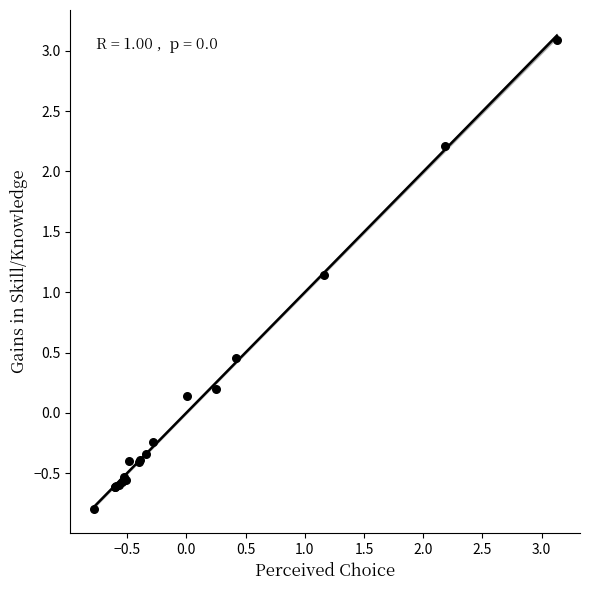

What Y value in the scatter plot is closest to 1?

1.1